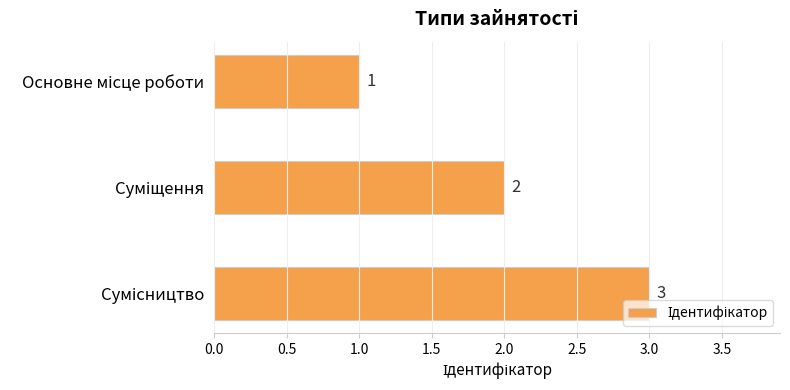

Count the values in the range 1 to 3.

3